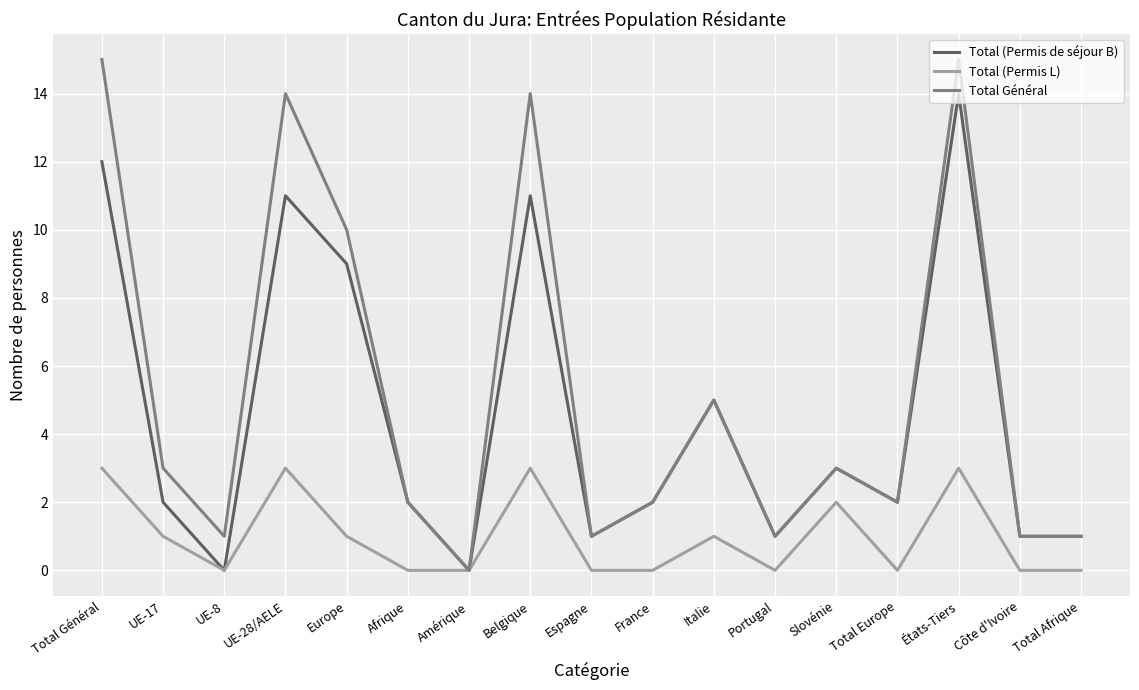

At which label does Total Général first exceed 2?

Total Général